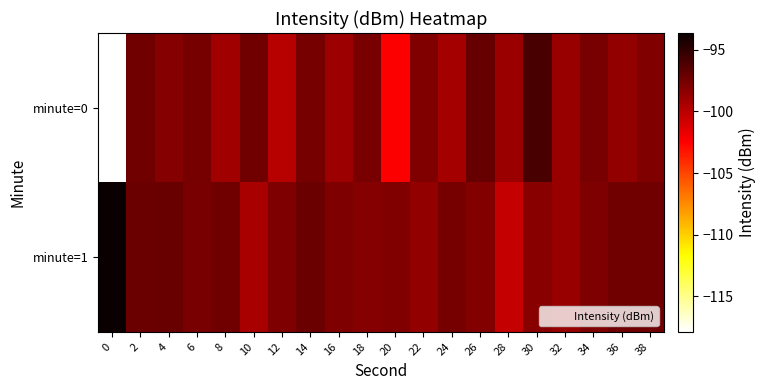

What is the total value across all series at 8?

-196.4